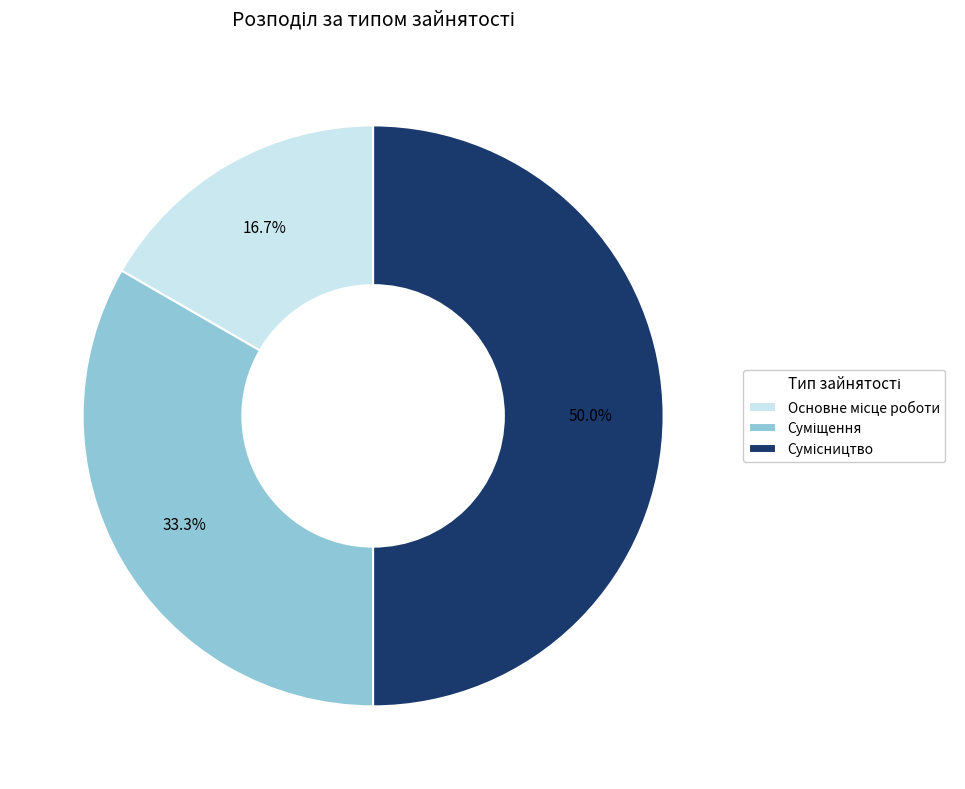

Is it true that Основне місце роботи is 17% of the pie?

True